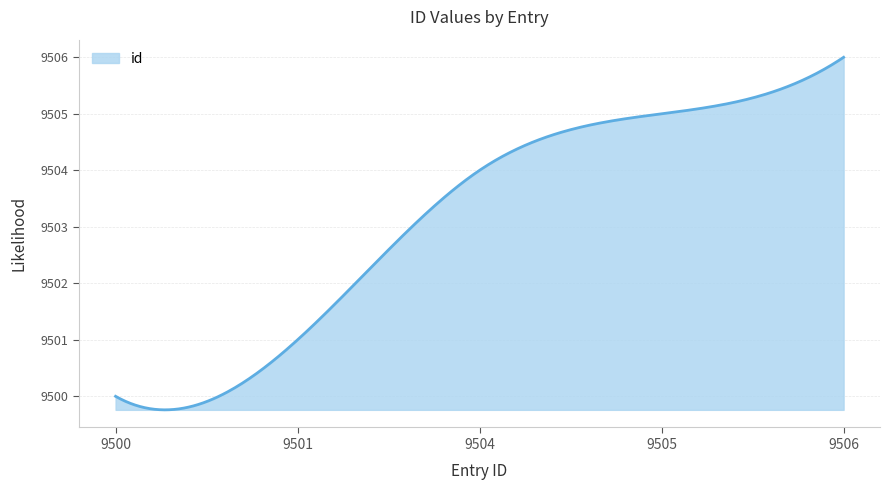

What is the average value?

9503.2